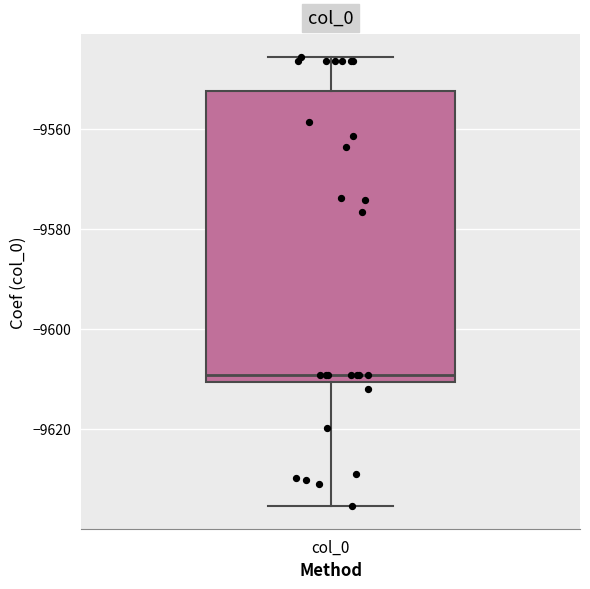

Read this box plot against the y-axis: the position of the median line, the range covered by the box, and the ends of both whiskers. The values are not printed on the chart, so give them approximately, as read against the axis.

median -9610 (just above the box's lower edge), box -9610 to -9552, whiskers -9636 to -9546